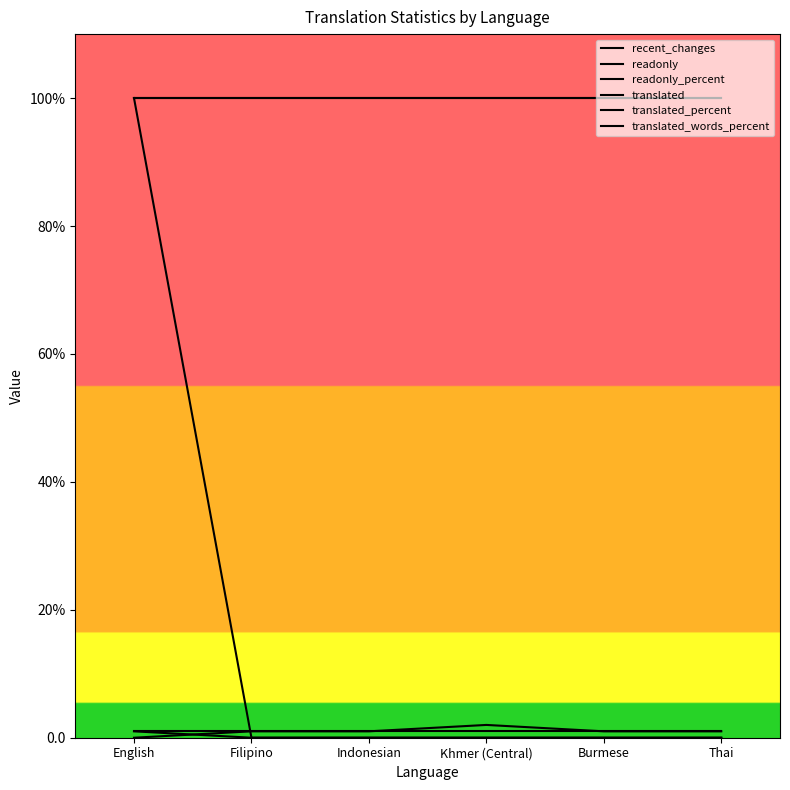

Is it true that translated_words_percent equals 100 at English?

True